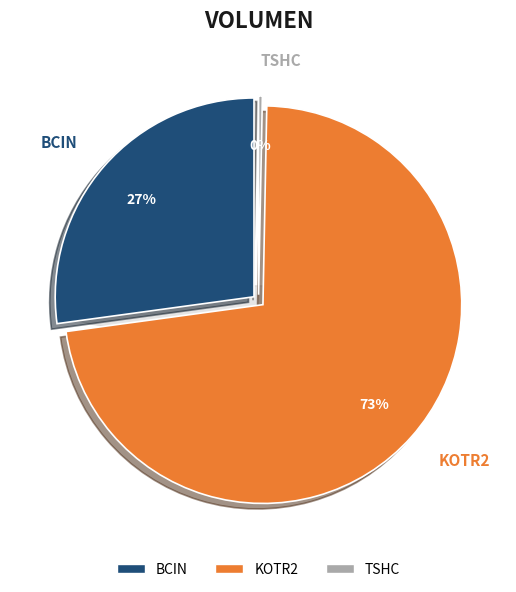

How many slices are in this pie chart?

3